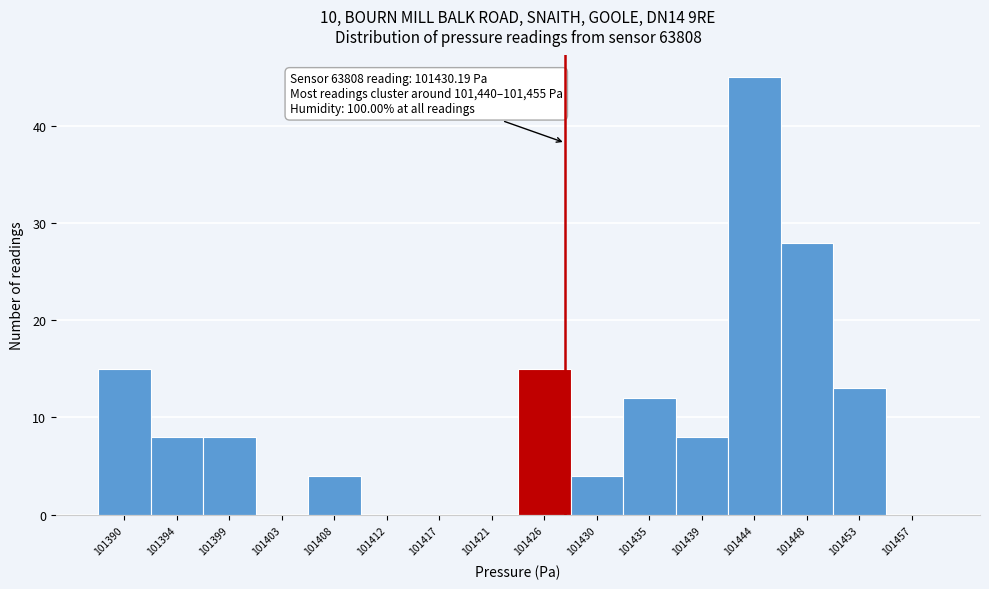

Reading left to right, what are all the values shown in this chart?

101390=15	101394=8	101399=8	101403=0	101408=4	101412=0	101417=0	101421=0	101426=15	101430=4	101435=12	101439=8	101444=45	101448=28	101453=13	101457=0